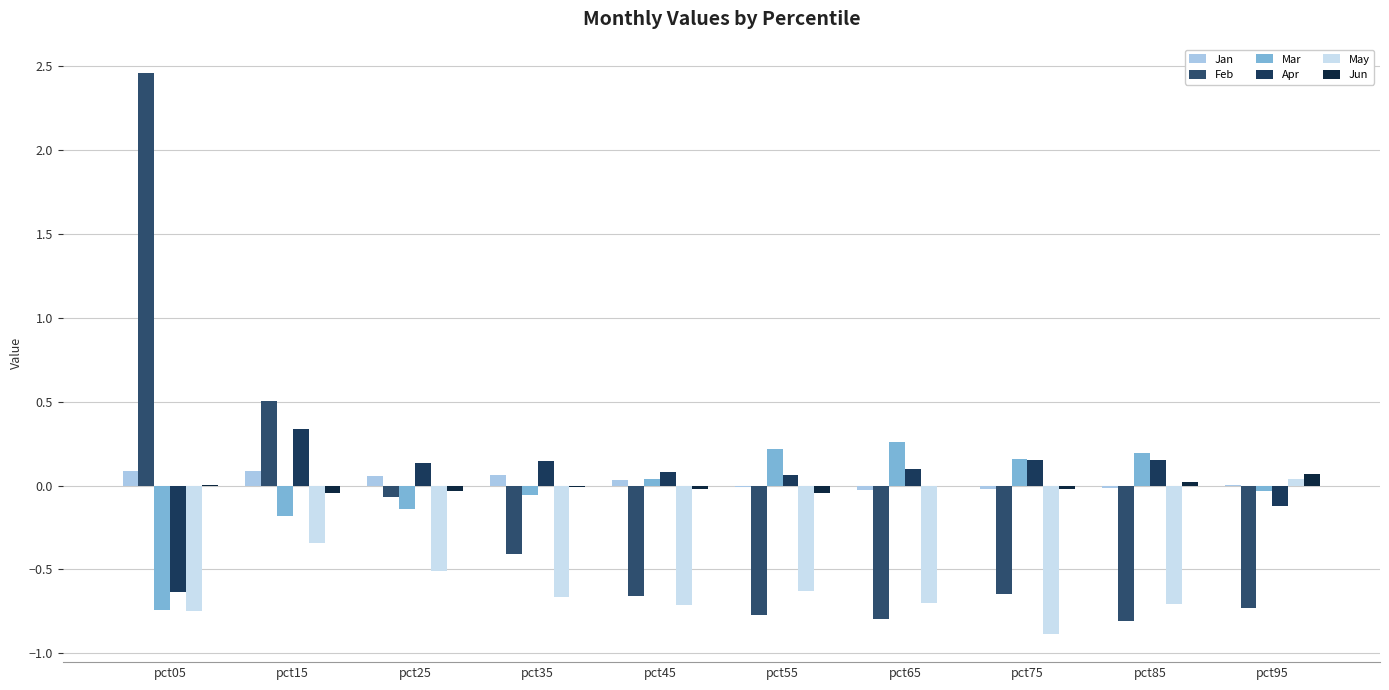

How many data points does each series have?

10